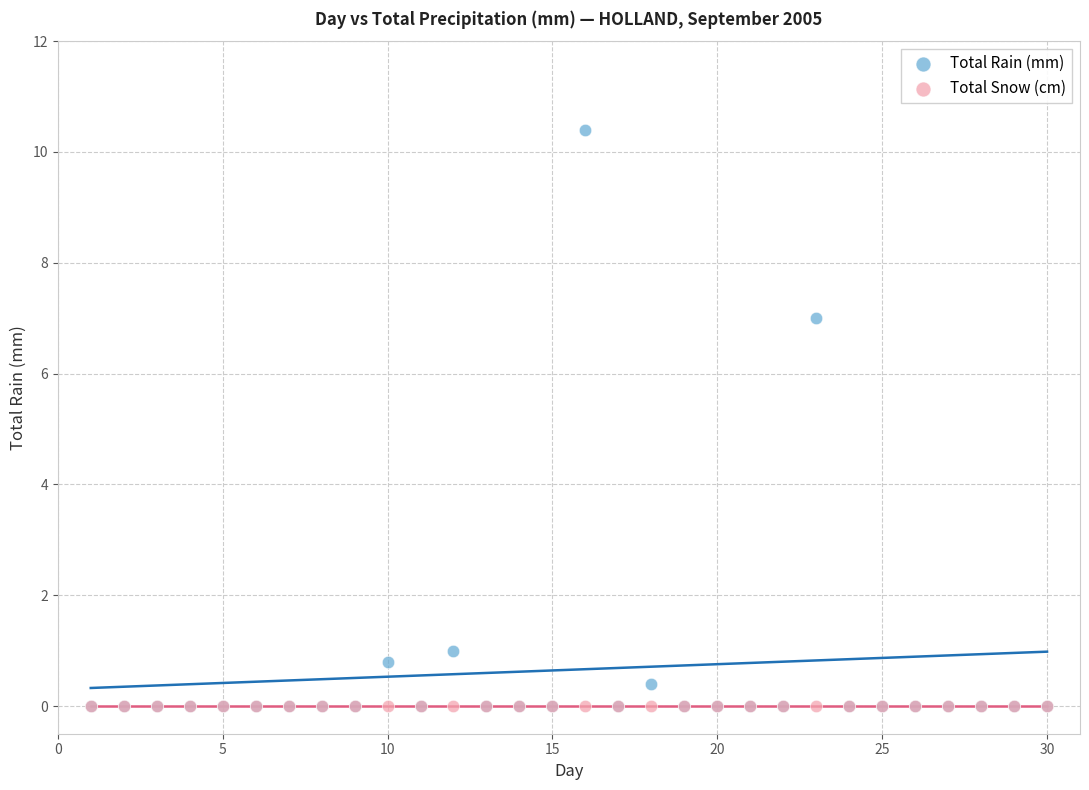

What are all the series names shown in the legend?

Total Rain (mm), Total Snow (cm)